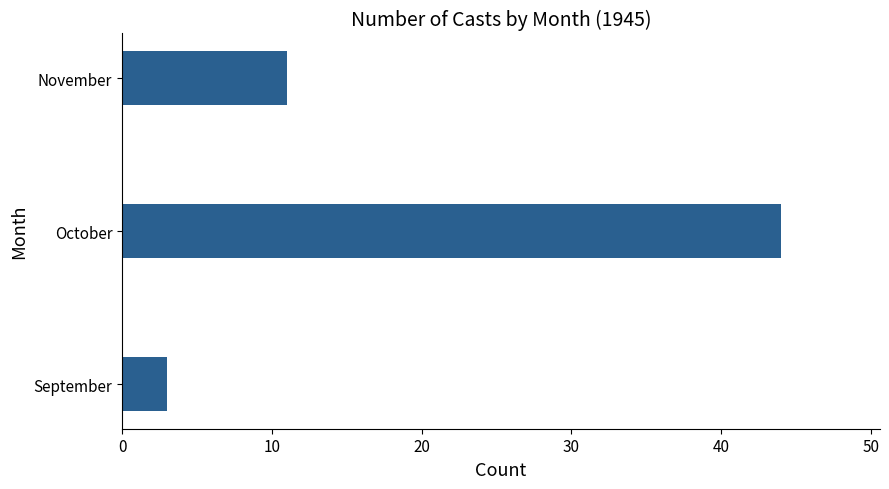

How many bars are there in total?

3